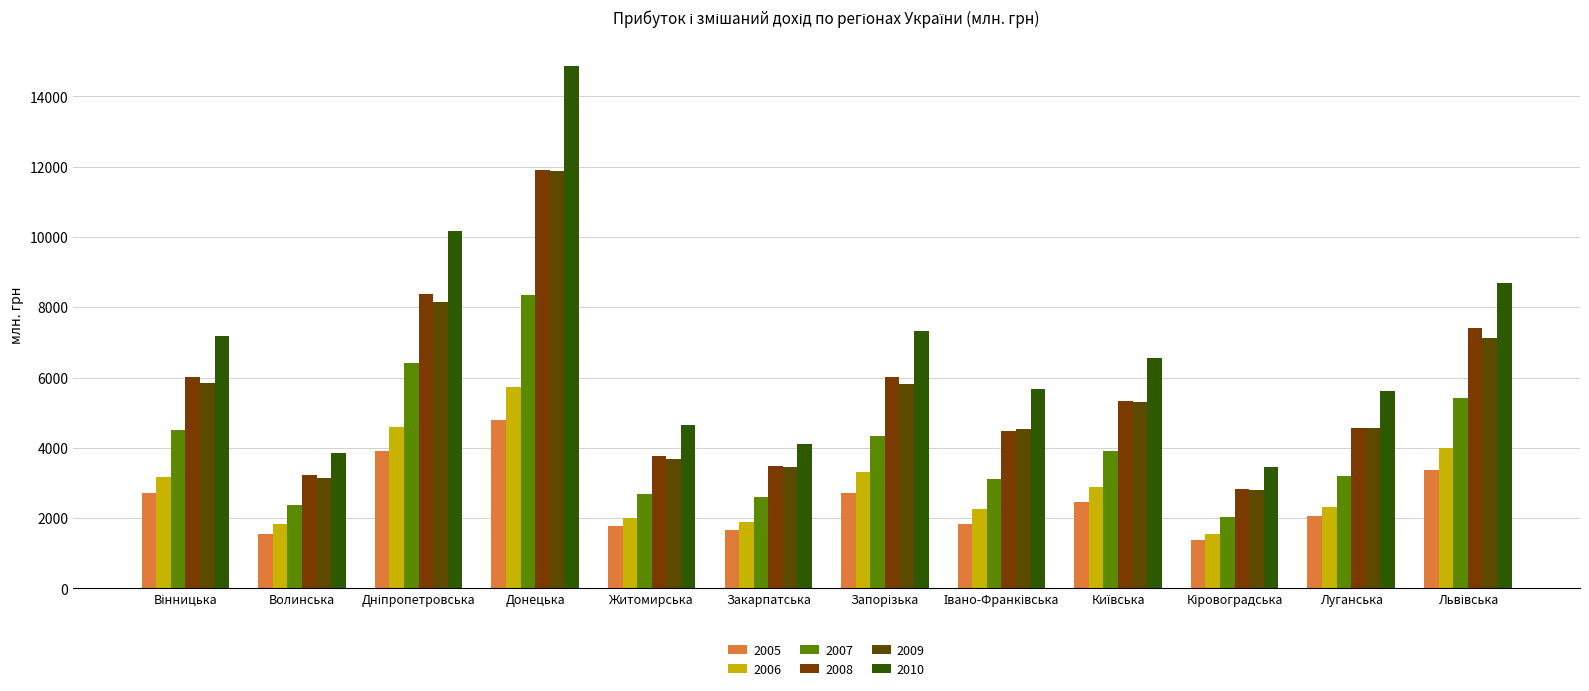

Count the number of categories in the chart.

12